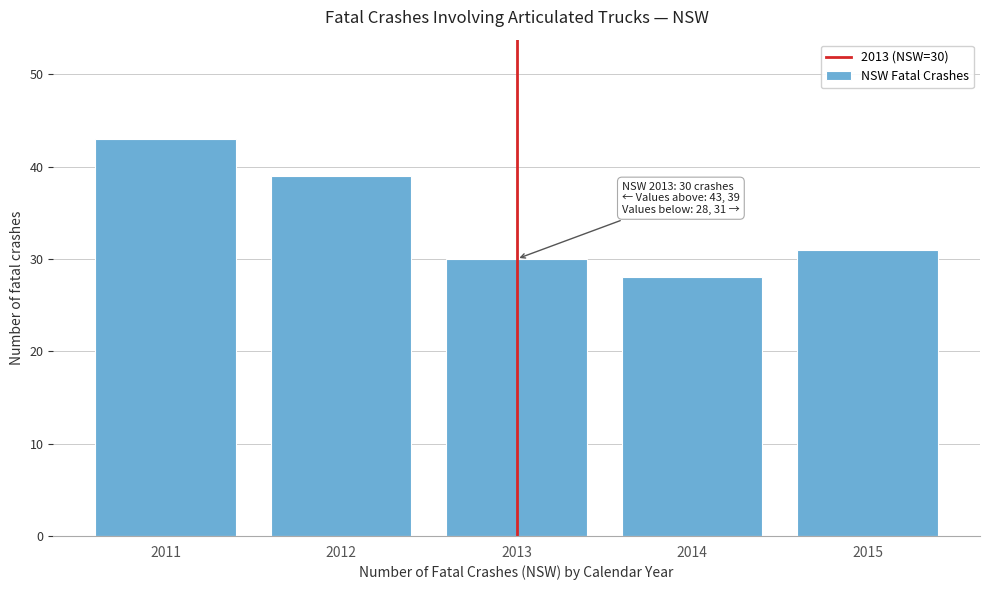

Reading left to right, transcribe all the data shown in this chart.

2011=43	2012=39	2013=30	2014=28	2015=31